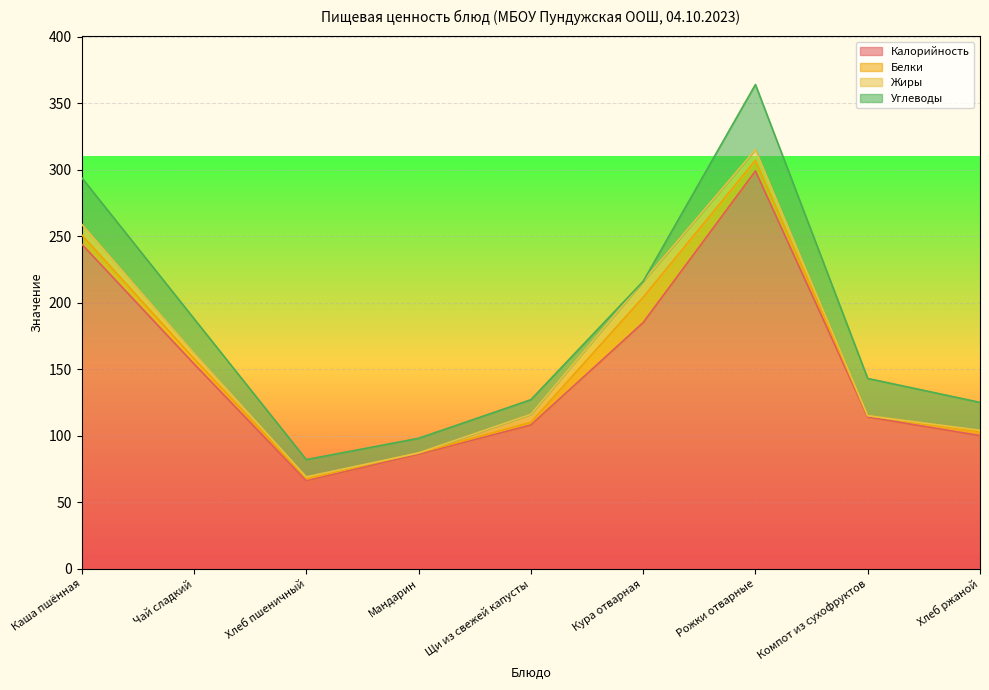

What is the greatest value displayed?

299